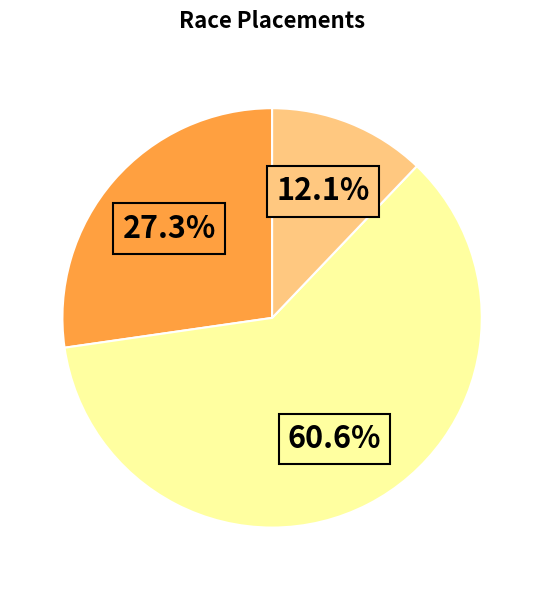

Is there any slice that represents more than half of the pie?

Yes